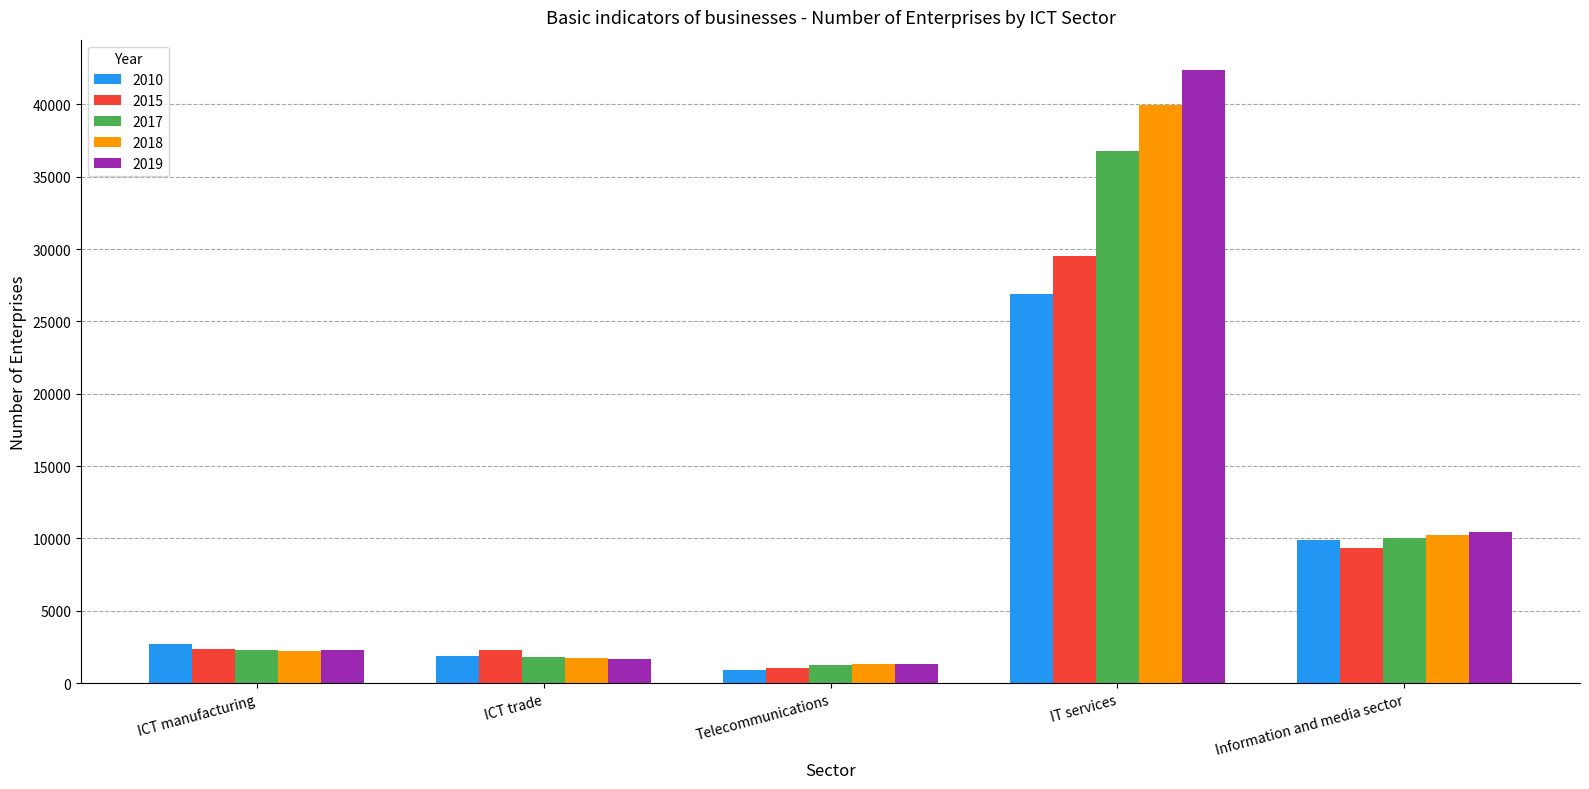

What is the label of the 2nd bar from the left?

ICT trade